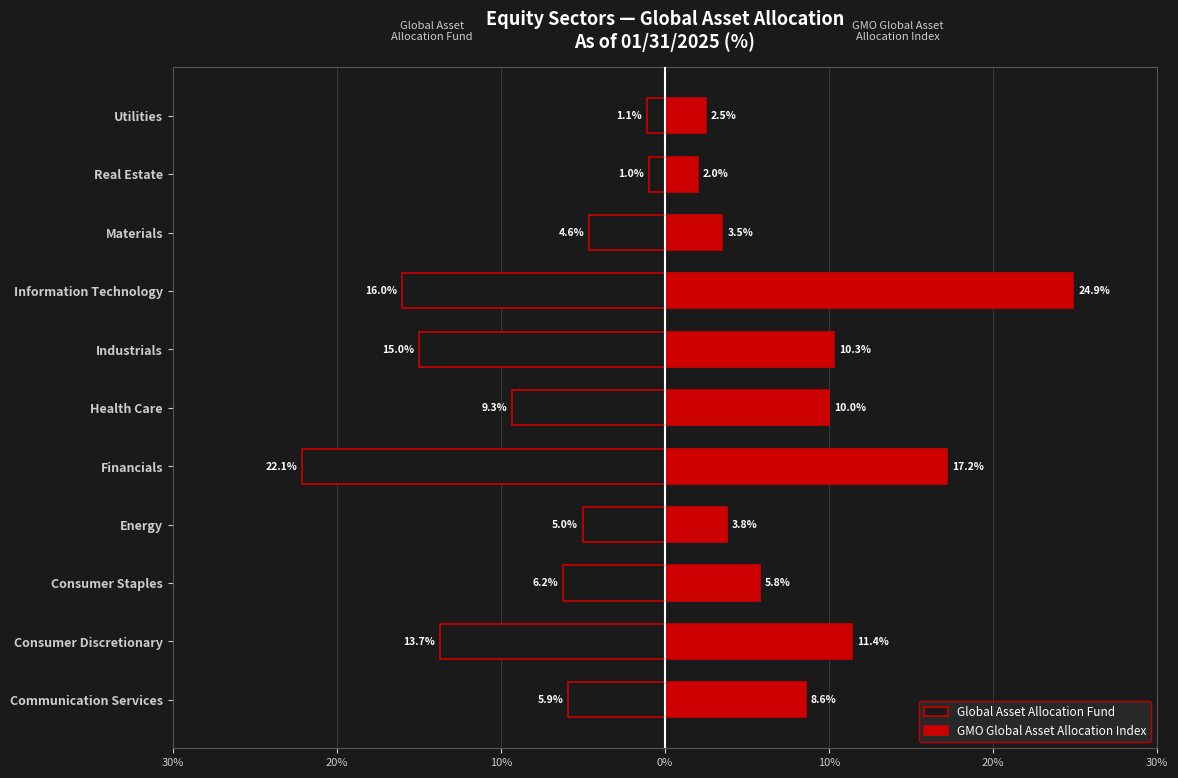

List the series in order of their overall mean, highest first.

GMO Global Asset Allocation Index, Global Asset Allocation Fund